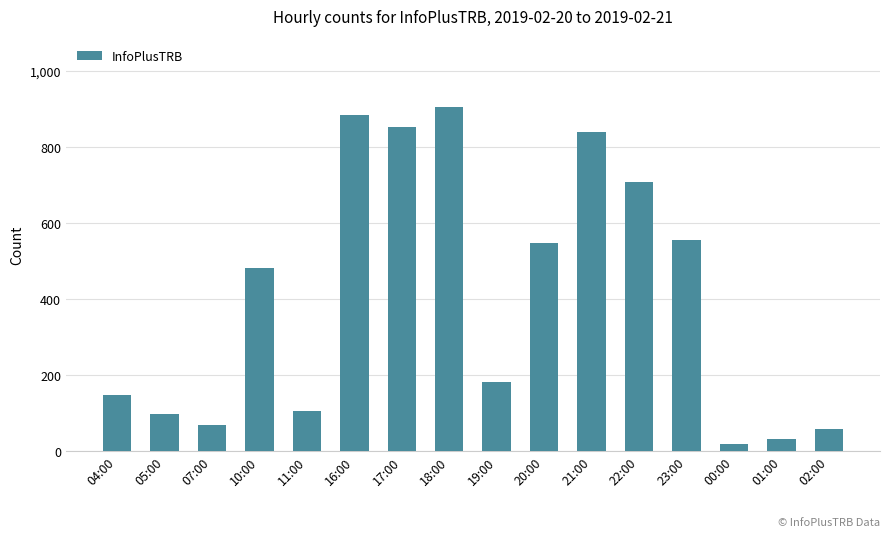

What is the label of the 6th bar from the left?

16:00